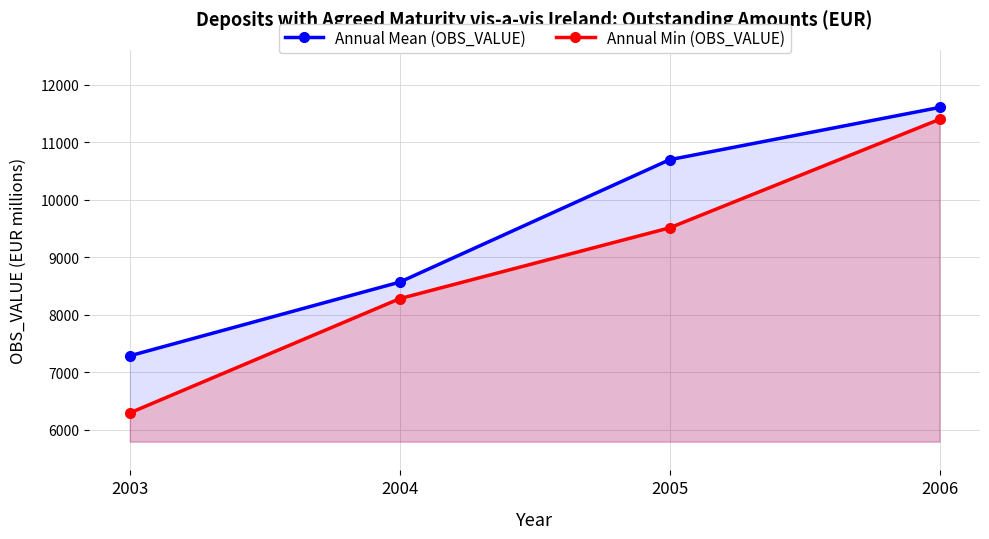

Which series has the largest total across all categories?

Annual Mean (OBS_VALUE)